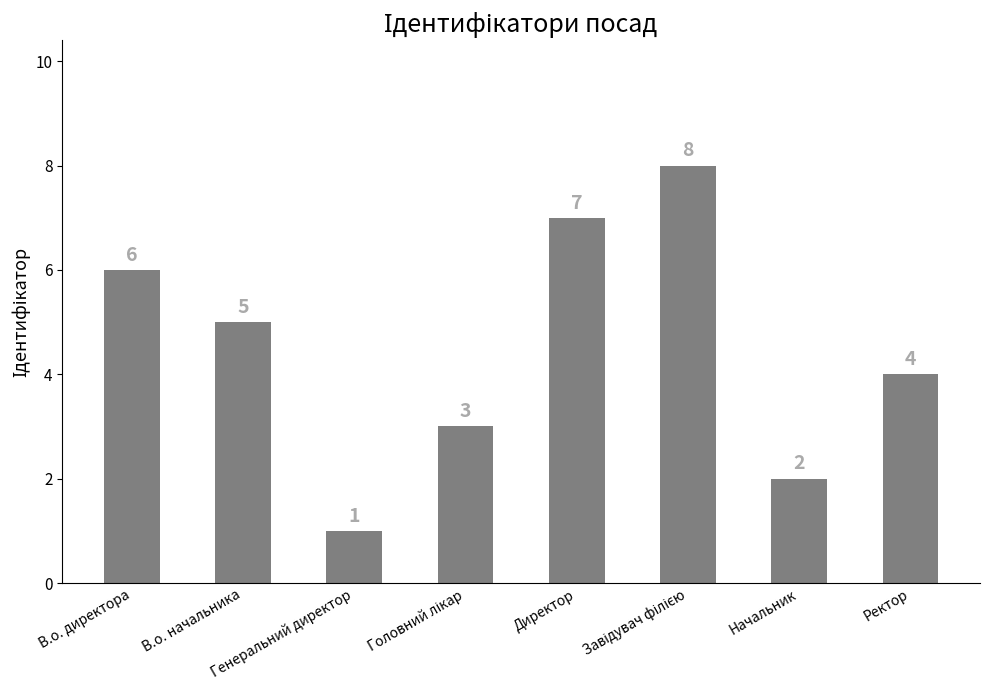

Where does the data first go above 5?

В.о. директора